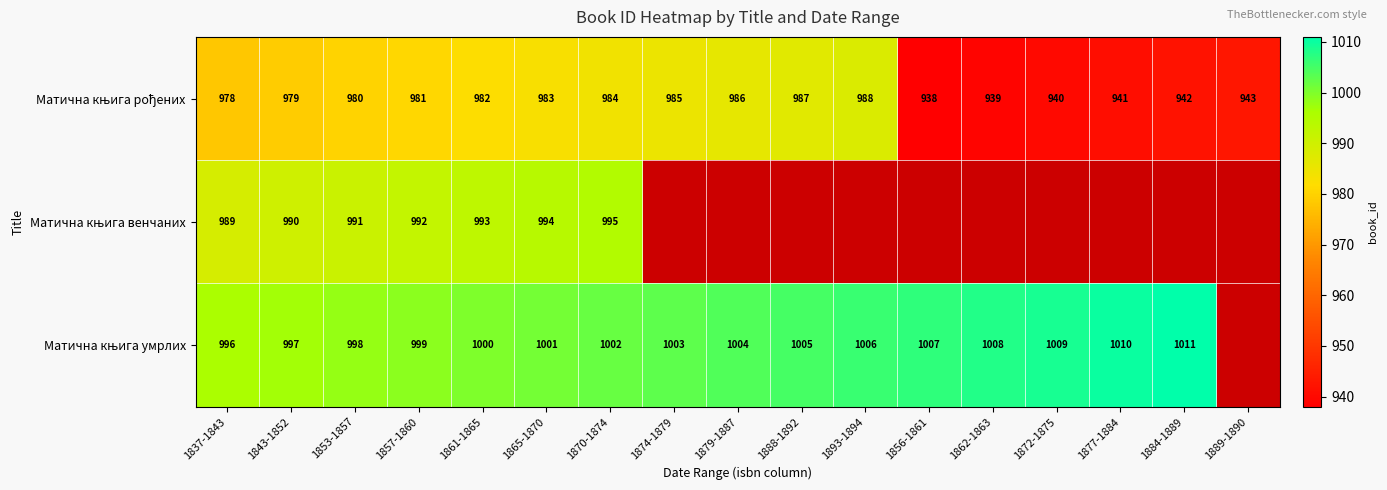

Which series has the largest range (max minus min)?

Матична књига рођених